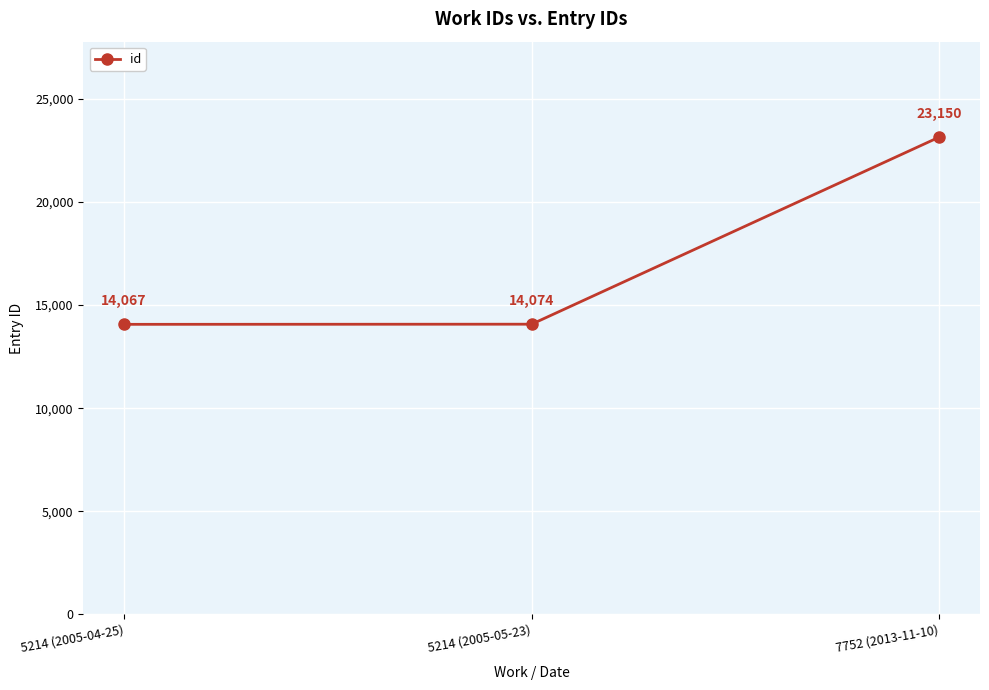

Which label corresponds to the smallest value in the chart?

5214 (2005-04-25)